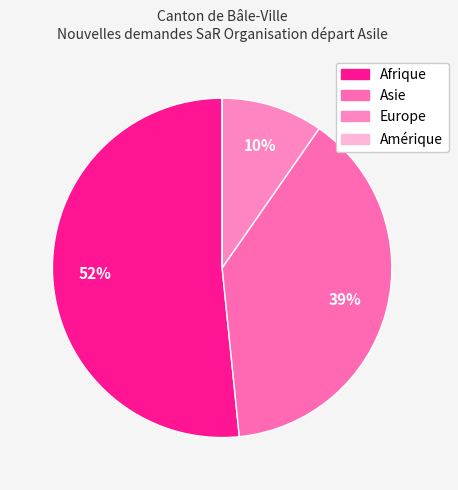

Which slice is the smallest?

Amérique